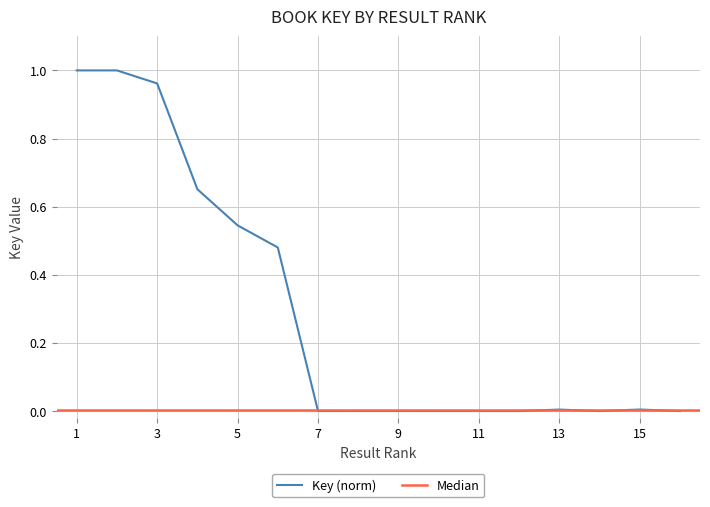

Which category has the lowest value across all series?

14